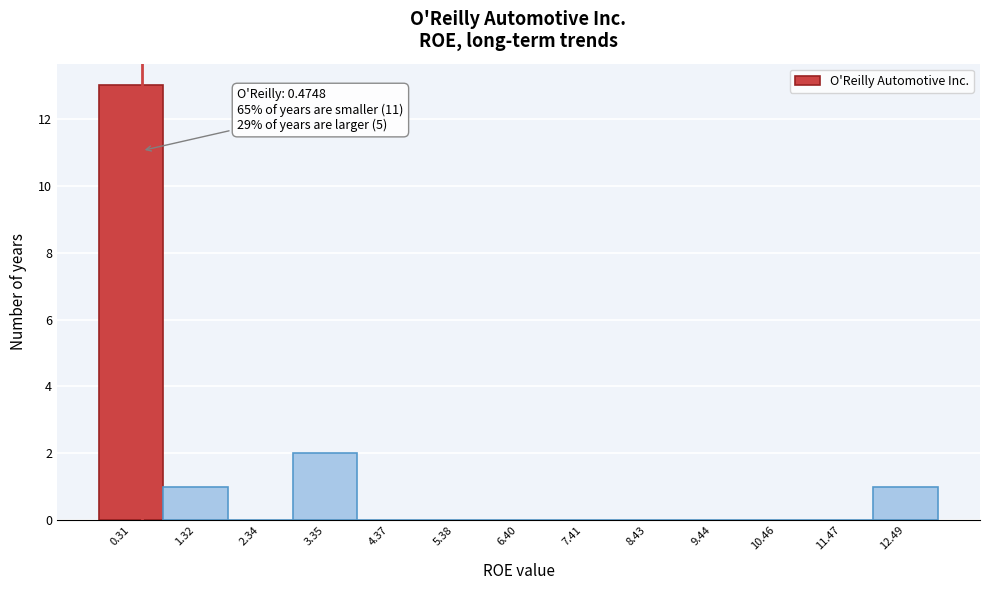

Over which range of the x-axis is the bar tallest?

-0.2 to 0.8